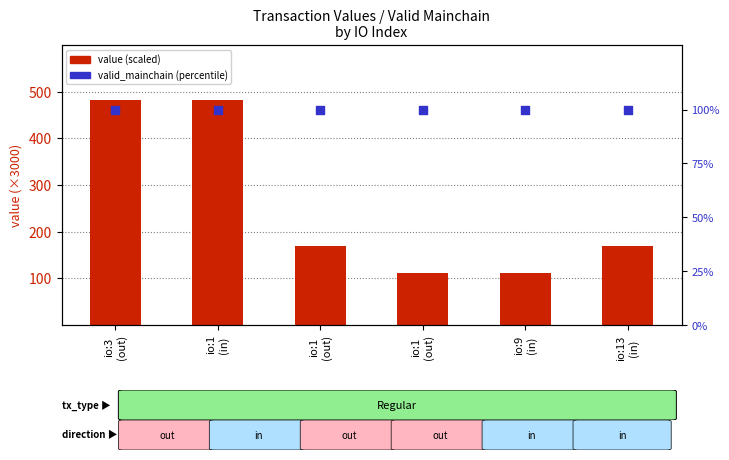

Which series reaches the maximum Y coordinate?

value (scaled)